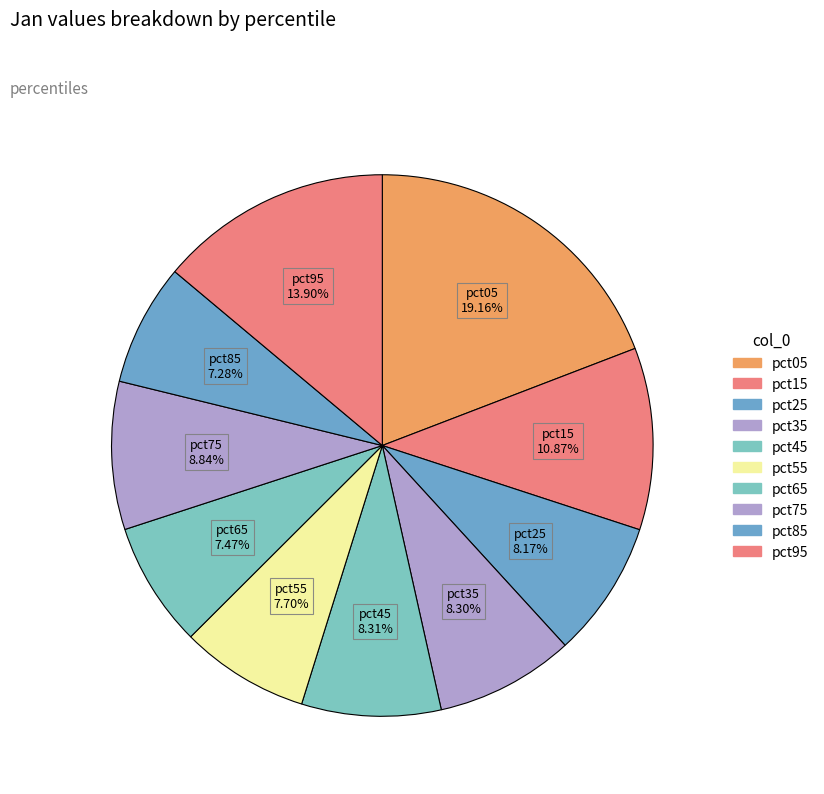

How many segments does this pie chart have?

10